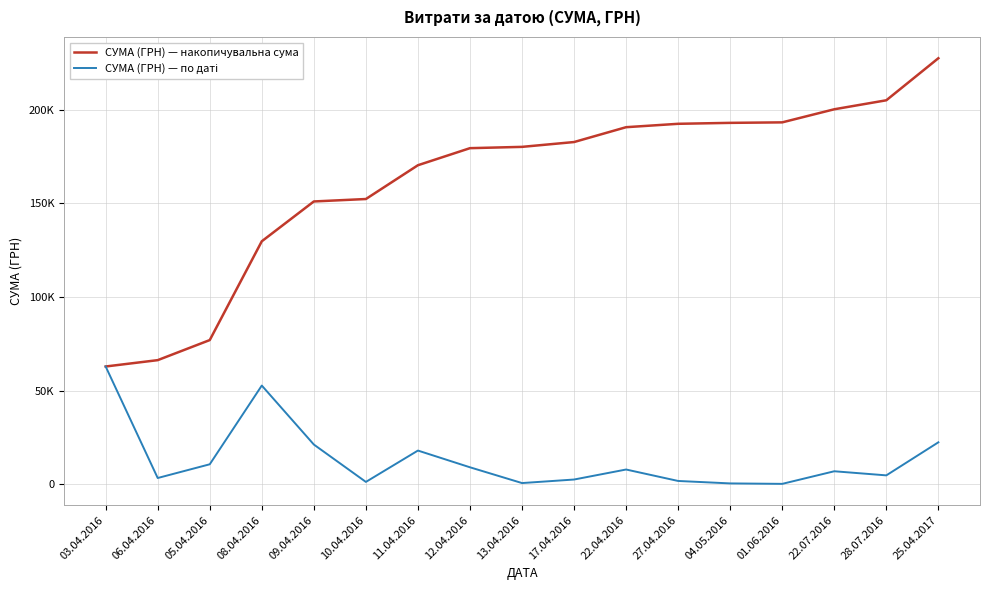

Does the chart display data point markers on the line(s)?

No